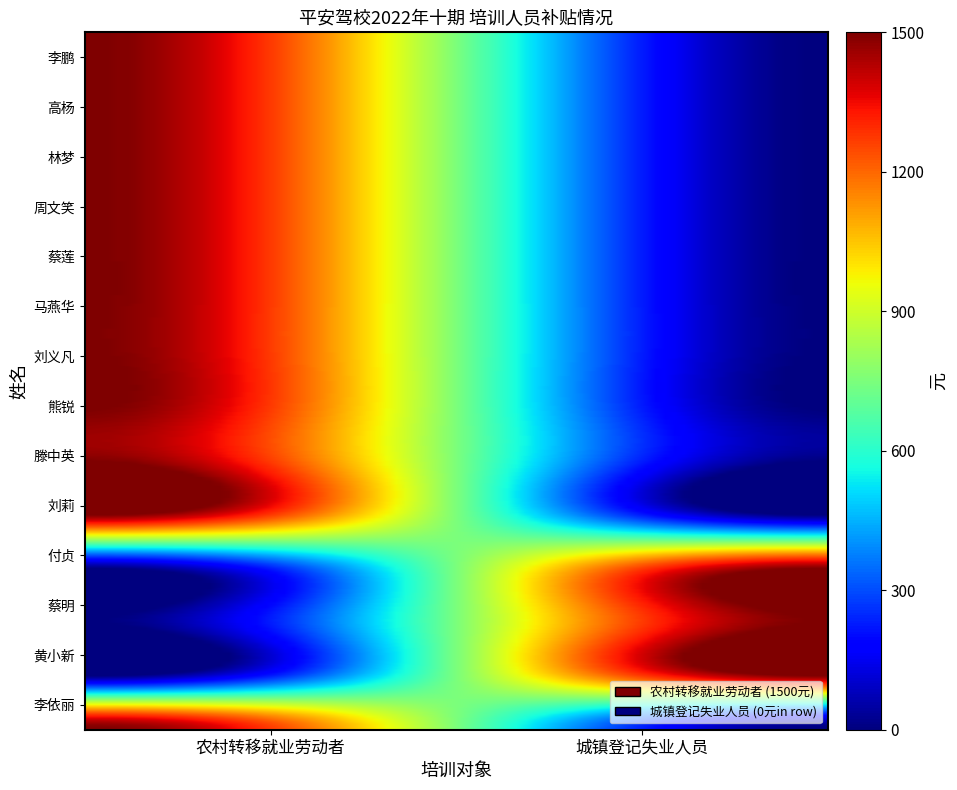

The 农村转移就业劳动者 series shows 1500 at 1. True or false?

True